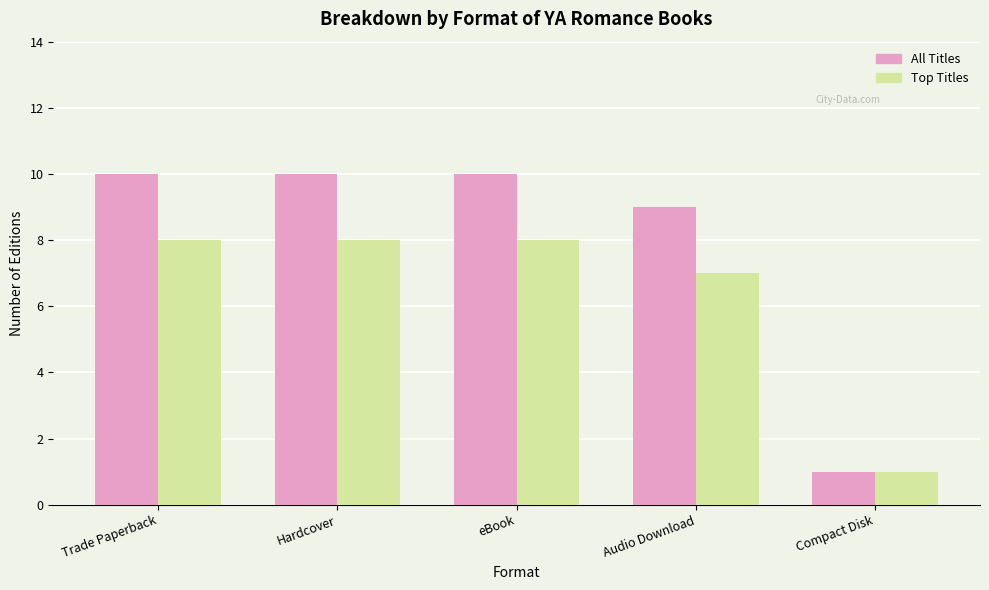

What is the total value across all series at Compact Disk?

2